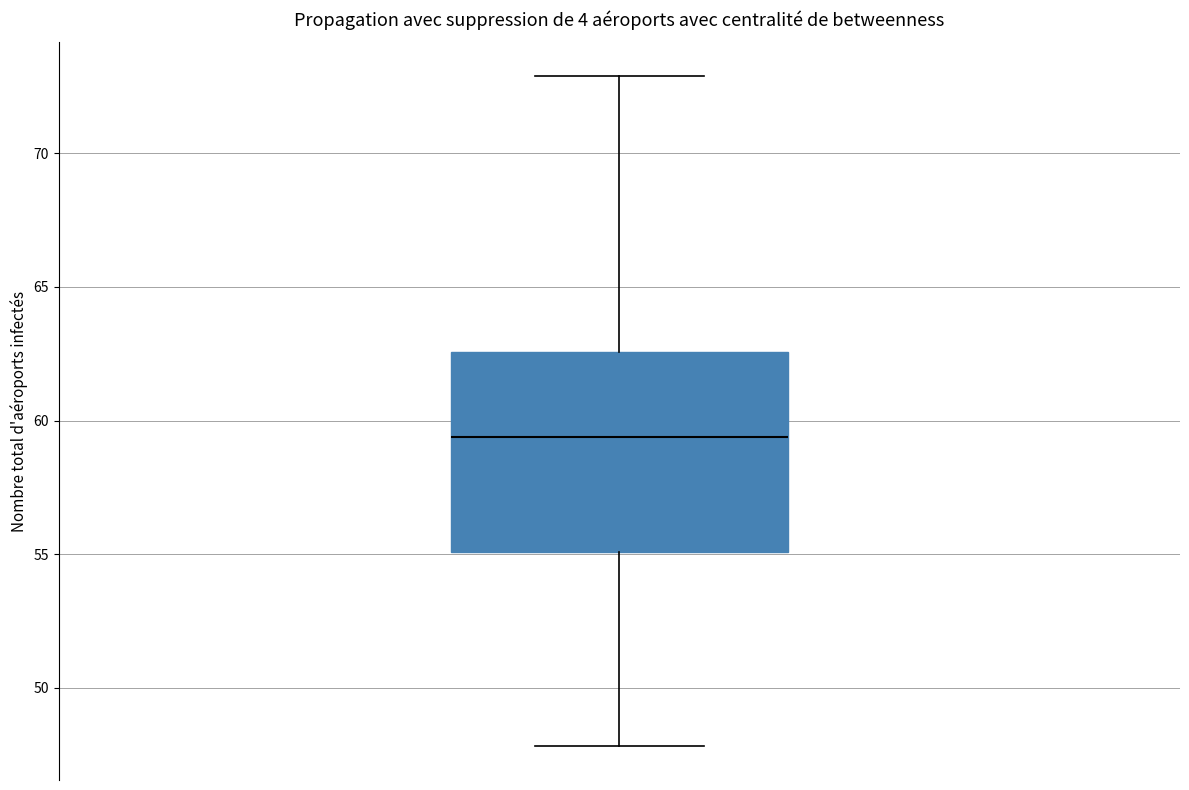

Where does the median line of the box sit on the y-axis? The values are not printed on the chart, so give them approximately, as read against the axis.

59.5